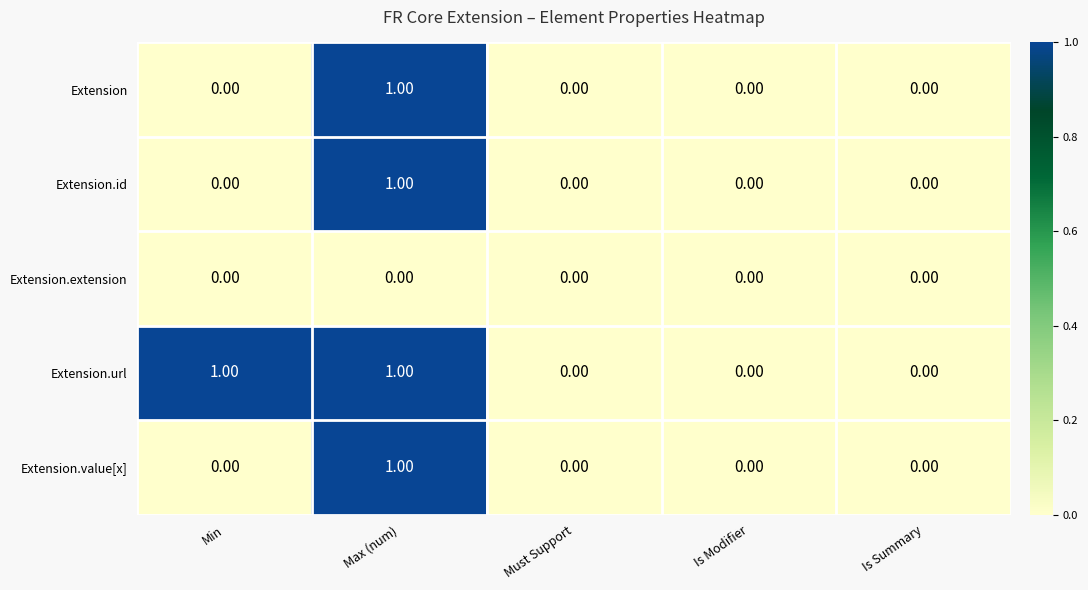

Which series has the largest total across all categories?

Extension.url